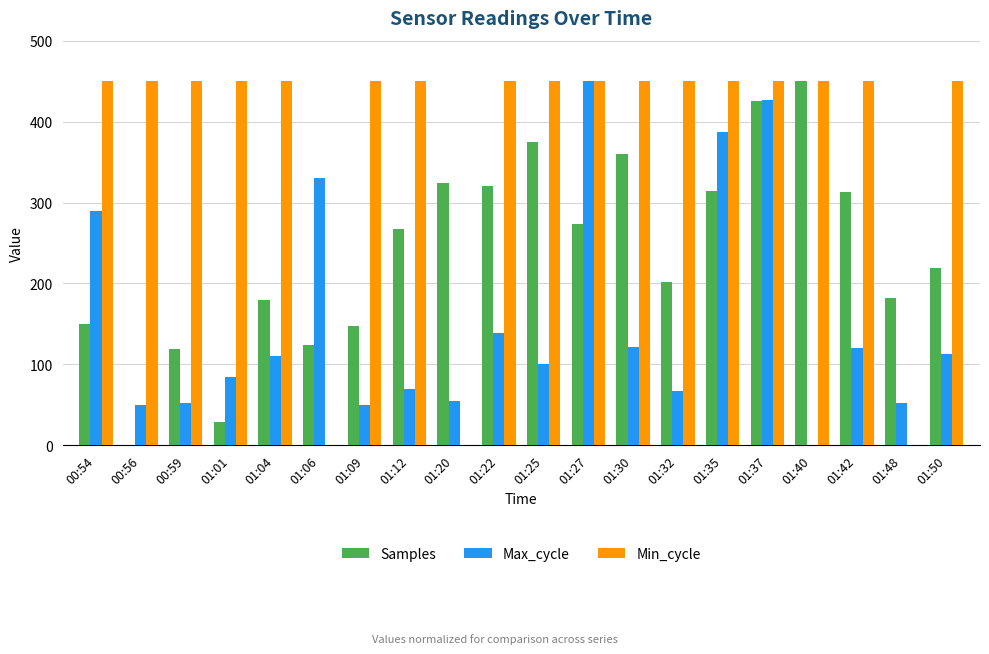

The value of Max_cycle at 01:27 is 450.0. True or false?

True